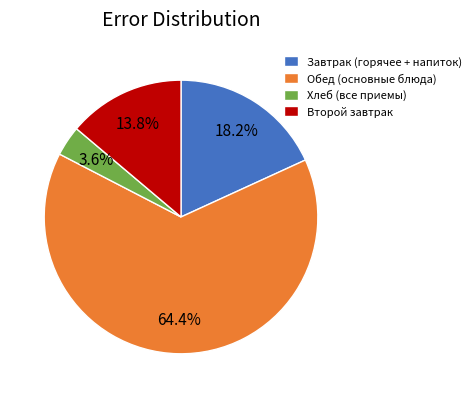

Do Обед (основные блюда) and Второй завтрак together represent more than half of the pie?

Yes